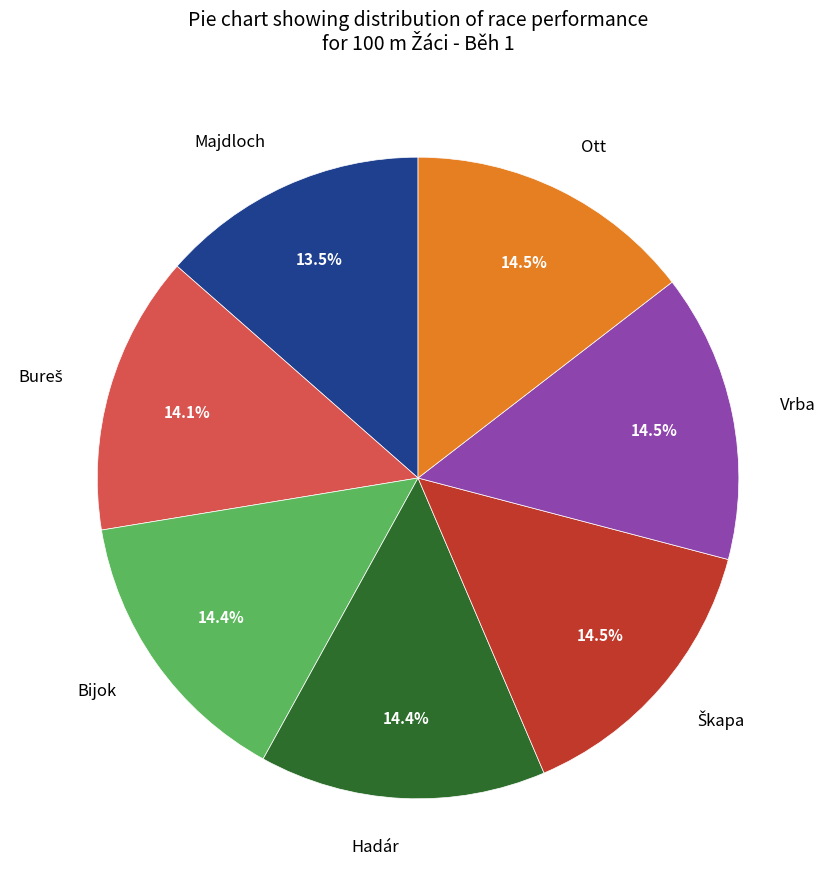

Count the number of slices in the pie.

7